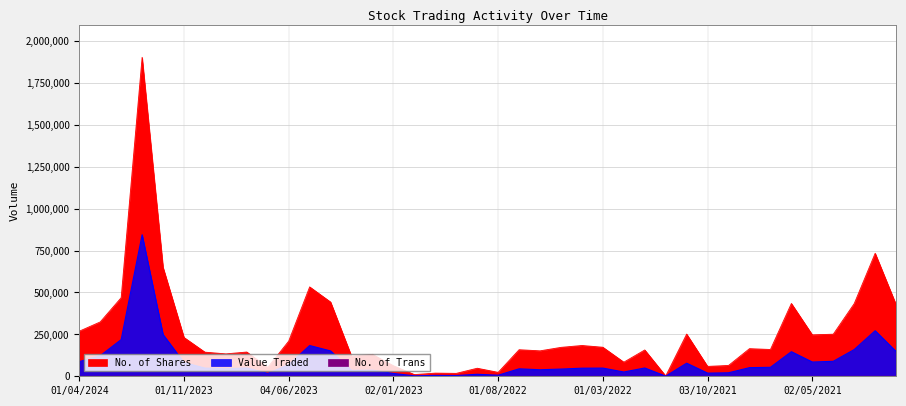

How many data points in No. of Trans are above 152?

19